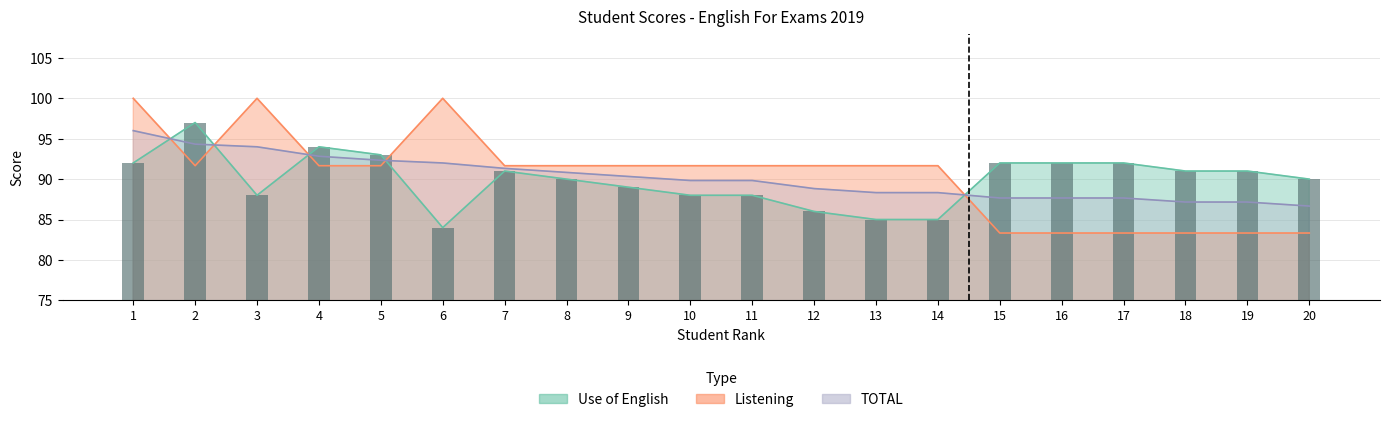

What is the total value across all series at 1?

288.0